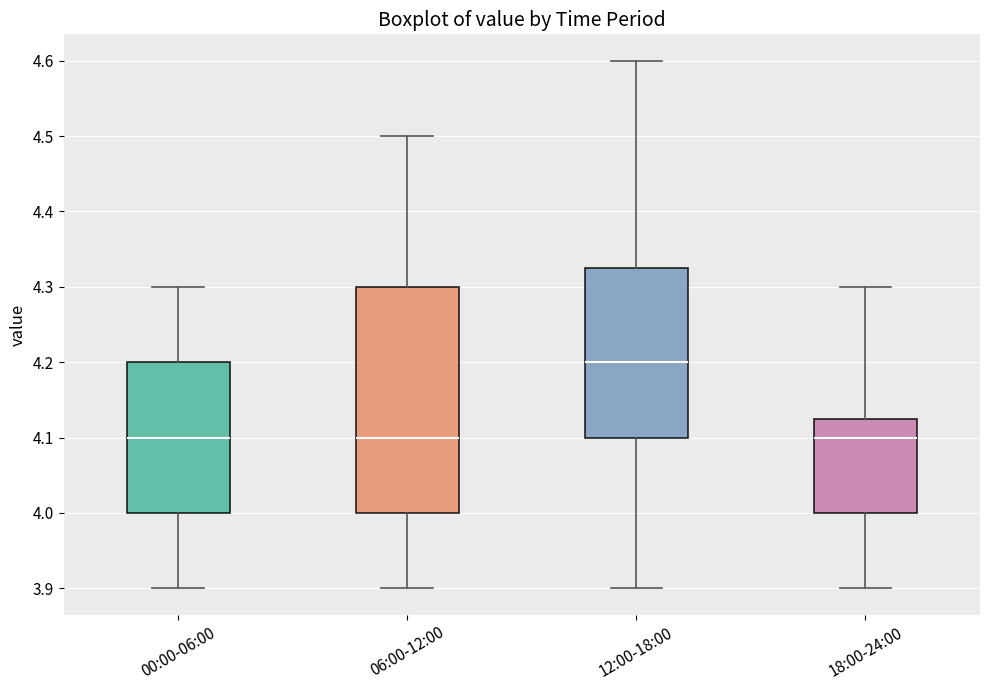

Reading left to right, read every box against the y-axis: the position of its median line, the range the box covers, and the ends of its whiskers. The values are not printed on the chart, so give them approximately, as read against the axis.

00:00-06:00: median 4.10, box 4.00 to 4.20, whiskers 3.90 to 4.30
06:00-12:00: median 4.10, box 4.00 to 4.30, whiskers 3.90 to 4.50
12:00-18:00: median 4.20, box 4.10 to 4.33, whiskers 3.90 to 4.60
18:00-24:00: median 4.10, box 4.00 to 4.13, whiskers 3.90 to 4.30